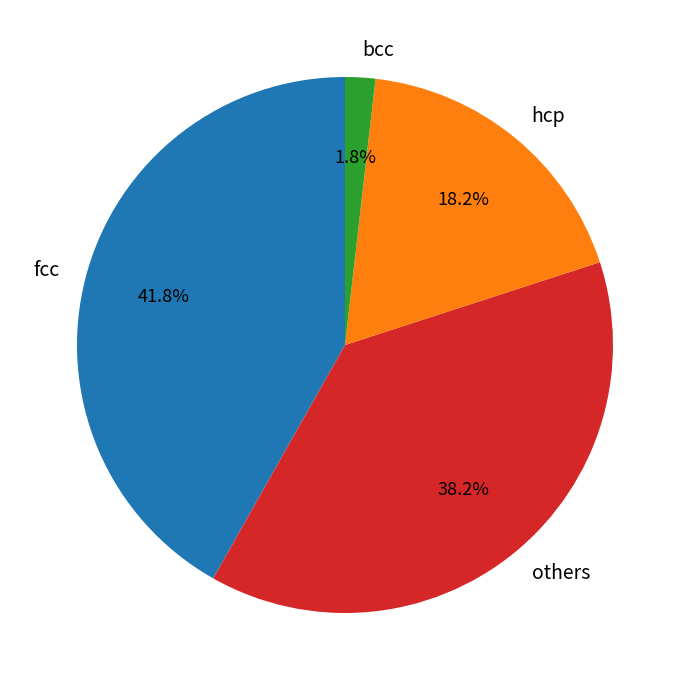

What is the smallest slice in the pie chart?

bcc